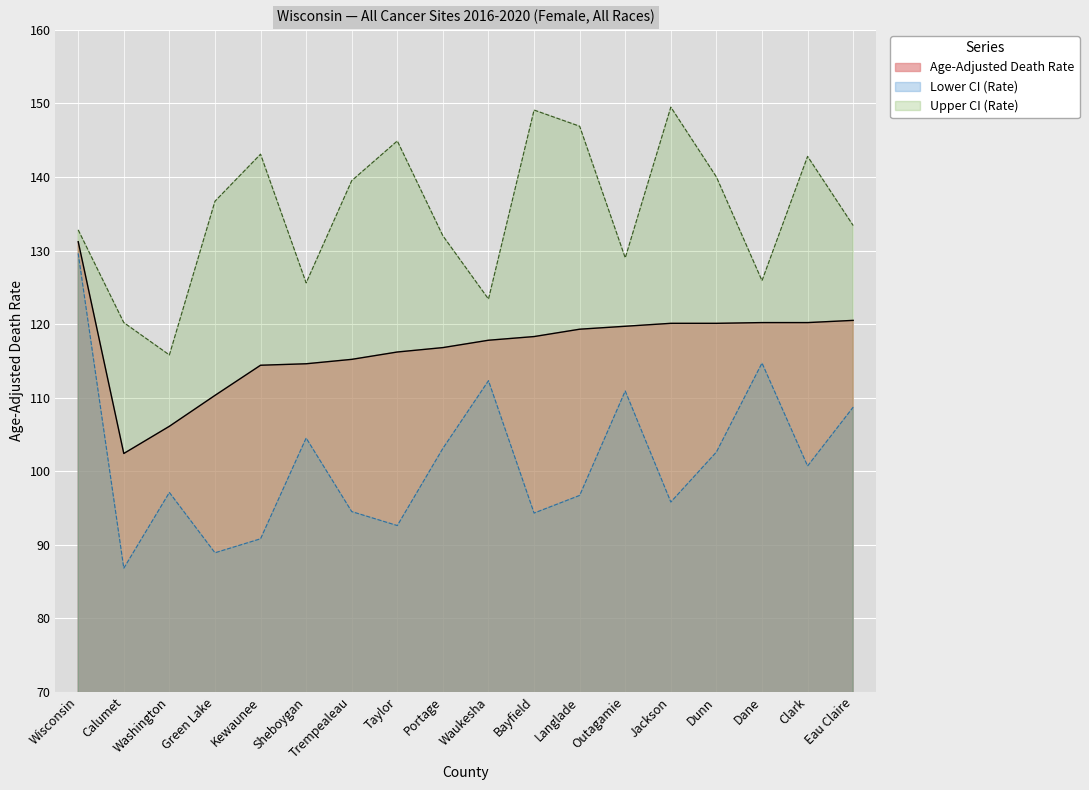

Where is the first local maximum for Upper CI (Rate)?

Kewaunee